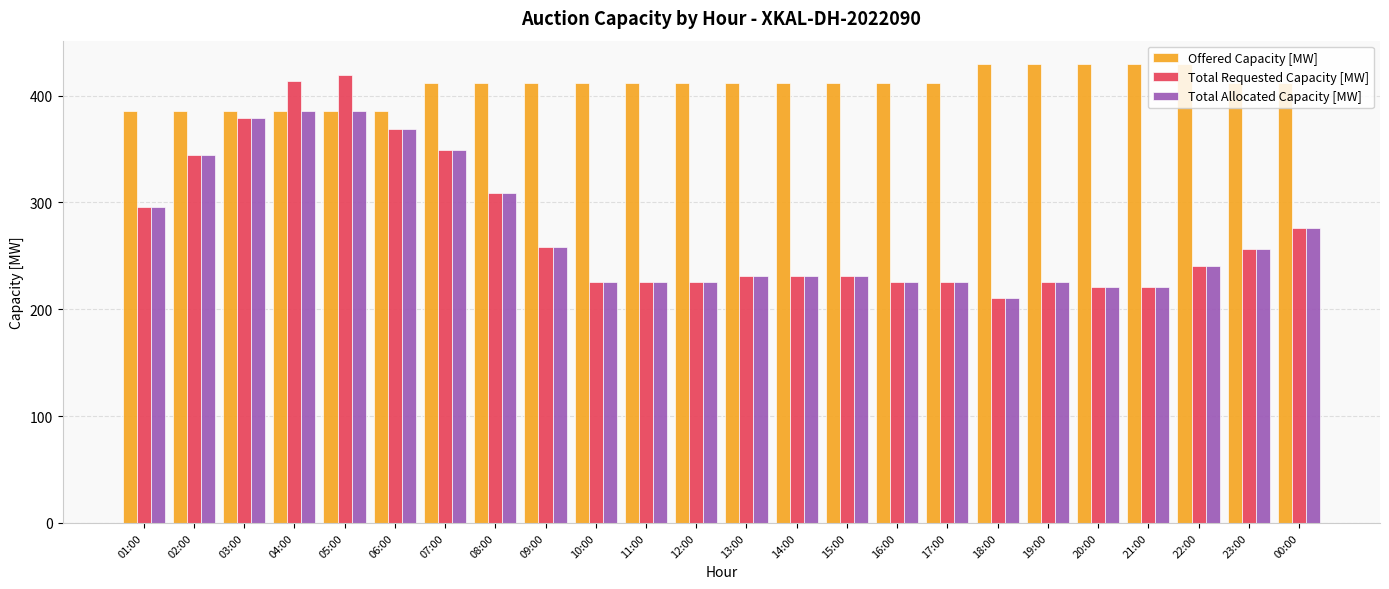

What is the approximate value of Total Requested Capacity [MW] at 05:00?

419